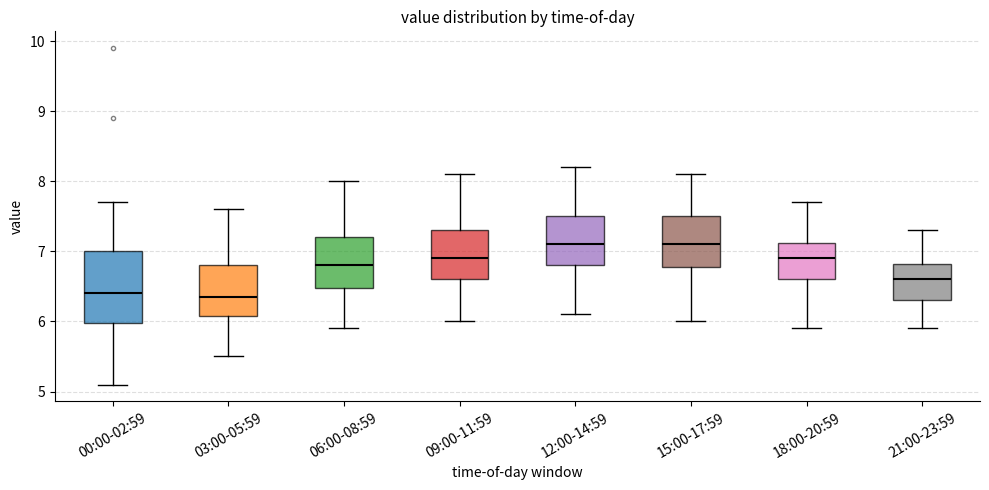

Reading left to right, read every box against the y-axis: the position of its median line, the range the box covers, and the ends of its whiskers. The values are not printed on the chart, so give them approximately, as read against the axis.

00:00-02:59: median 6.4, box 6.0 to 7.0, whiskers 5.1 to 7.7
03:00-05:59: median 6.4, box 6.1 to 6.8, whiskers 5.5 to 7.6
06:00-08:59: median 6.8, box 6.5 to 7.2, whiskers 5.9 to 8.0
09:00-11:59: median 6.9, box 6.6 to 7.3, whiskers 6.0 to 8.1
12:00-14:59: median 7.1, box 6.8 to 7.5, whiskers 6.1 to 8.2
15:00-17:59: median 7.1, box 6.8 to 7.5, whiskers 6.0 to 8.1
18:00-20:59: median 6.9, box 6.6 to 7.1, whiskers 5.9 to 7.7
21:00-23:59: median 6.6, box 6.3 to 6.8, whiskers 5.9 to 7.3